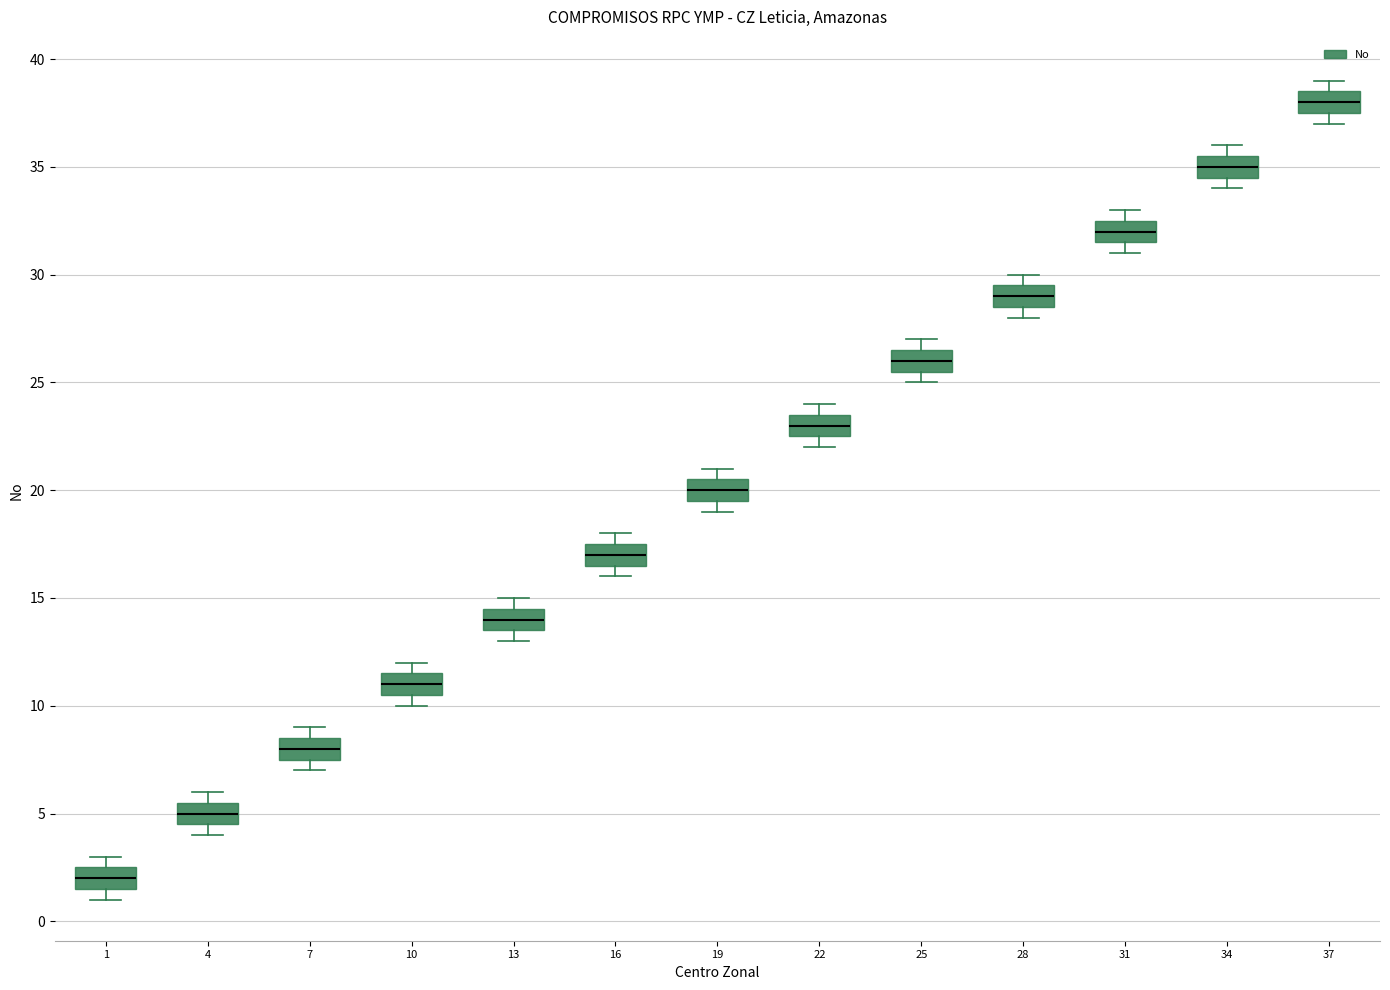

Reading left to right, transcribe this box plot: for each box, give where its median line is, the range the box spans, and where its two whiskers end, as read against the y-axis. The values are not printed on the chart, so give them approximately, as read against the axis.

1: median 2.0, box 1.5 to 2.5, whiskers 1.0 to 3.0
4: median 5.0, box 4.5 to 5.5, whiskers 4.0 to 6.0
7: median 8.0, box 7.5 to 8.5, whiskers 7.0 to 9.0
10: median 11.0, box 10.5 to 11.5, whiskers 10.0 to 12.0
13: median 14.0, box 13.5 to 14.5, whiskers 13.0 to 15.0
16: median 17.0, box 16.5 to 17.5, whiskers 16.0 to 18.0
19: median 20.0, box 19.5 to 20.5, whiskers 19.0 to 21.0
22: median 23.0, box 22.5 to 23.5, whiskers 22.0 to 24.0
25: median 26.0, box 25.5 to 26.5, whiskers 25.0 to 27.0
28: median 29.0, box 28.5 to 29.5, whiskers 28.0 to 30.0
31: median 32.0, box 31.5 to 32.5, whiskers 31.0 to 33.0
34: median 35.0, box 34.5 to 35.5, whiskers 34.0 to 36.0
37: median 38.0, box 37.5 to 38.5, whiskers 37.0 to 39.0